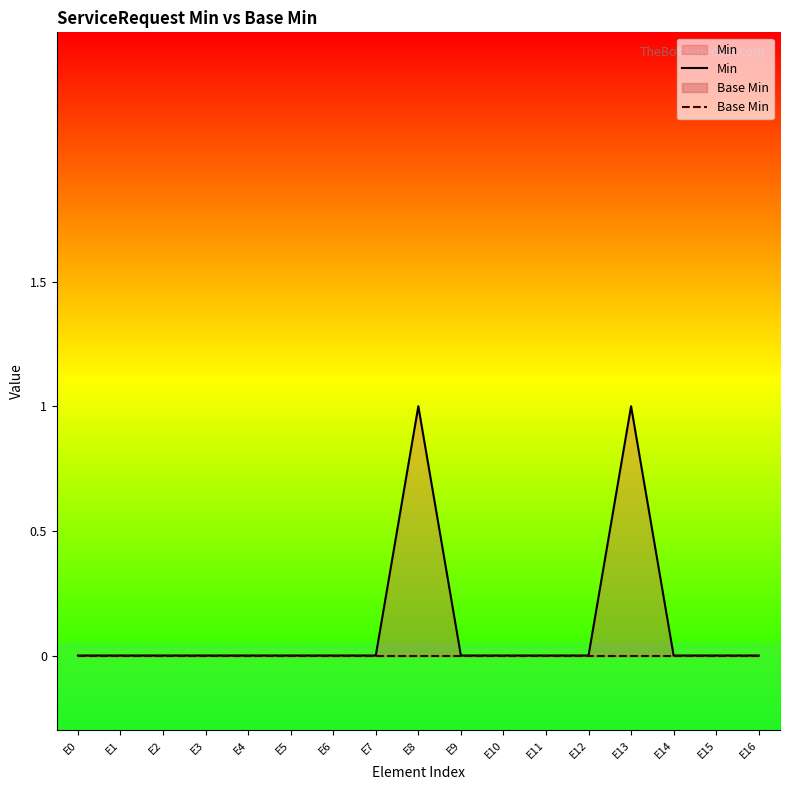

What is the total value across all series at E13?

1